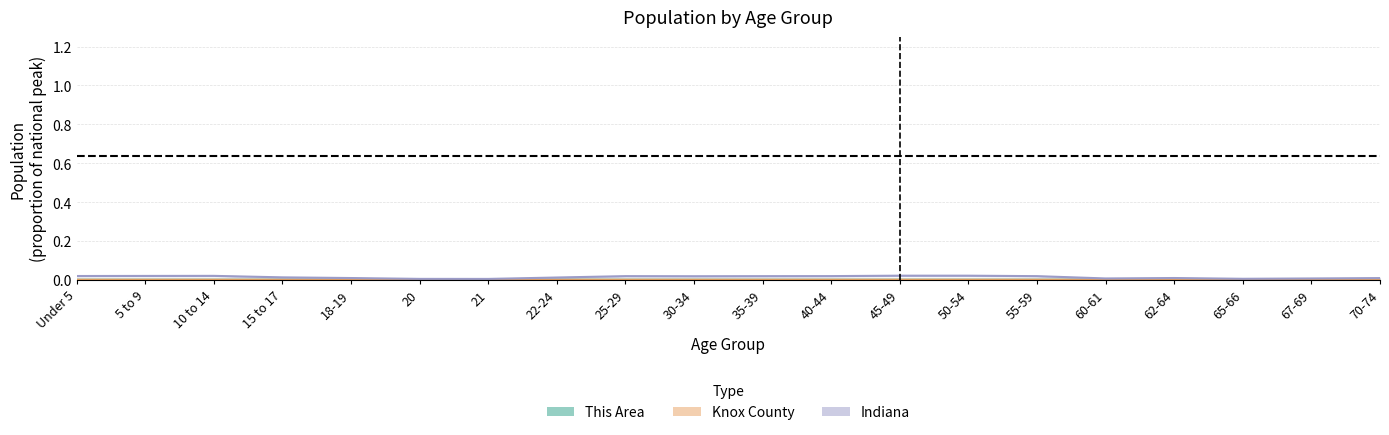

How many interior local valleys does the This Area series have?

6